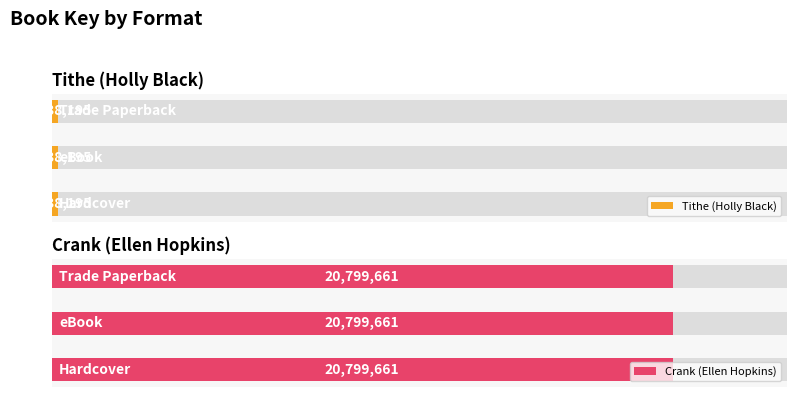

Count the number of data series in this chart.

2